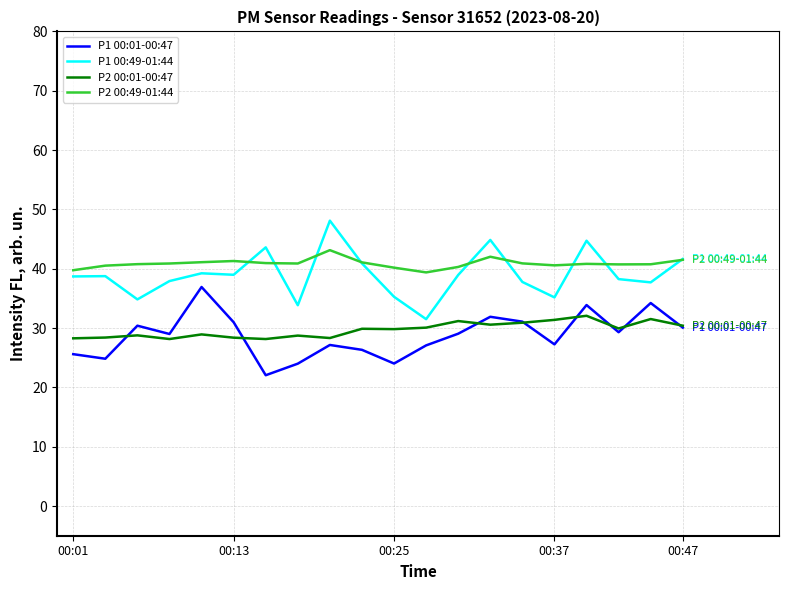

Rank the series by their maximum value, from highest to lowest.

P1 00:49-01:44, P2 00:49-01:44, P1 00:01-00:47, P2 00:01-00:47